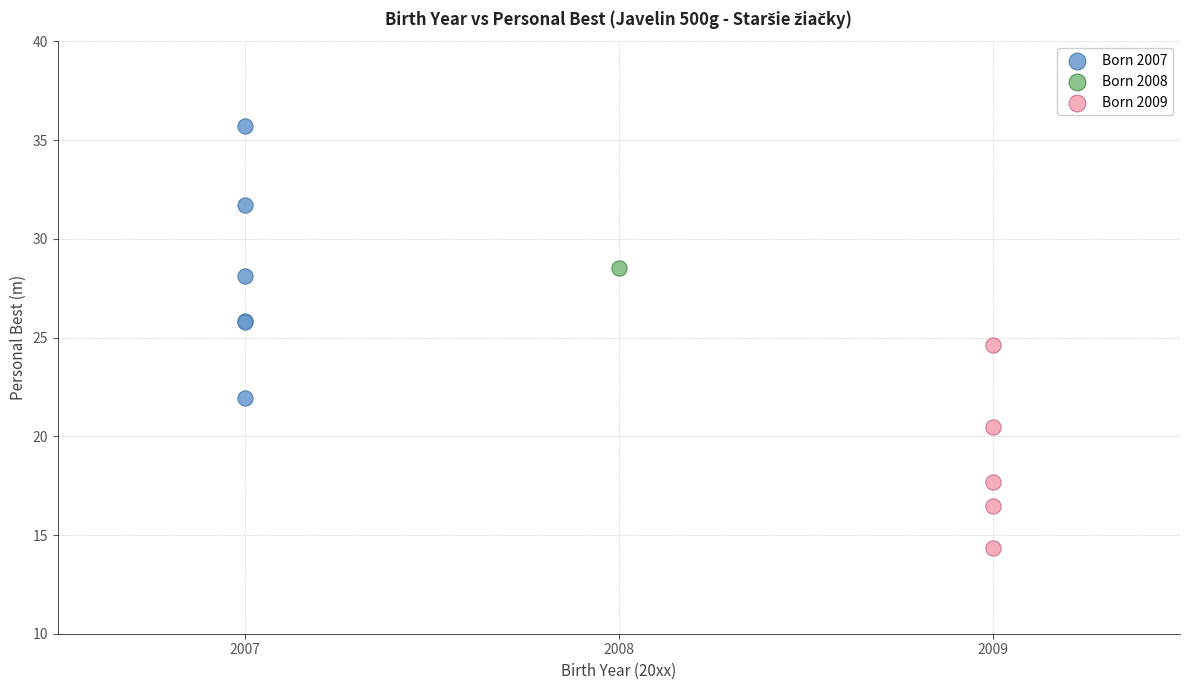

Which series contains the lowest Y value?

Born 2009